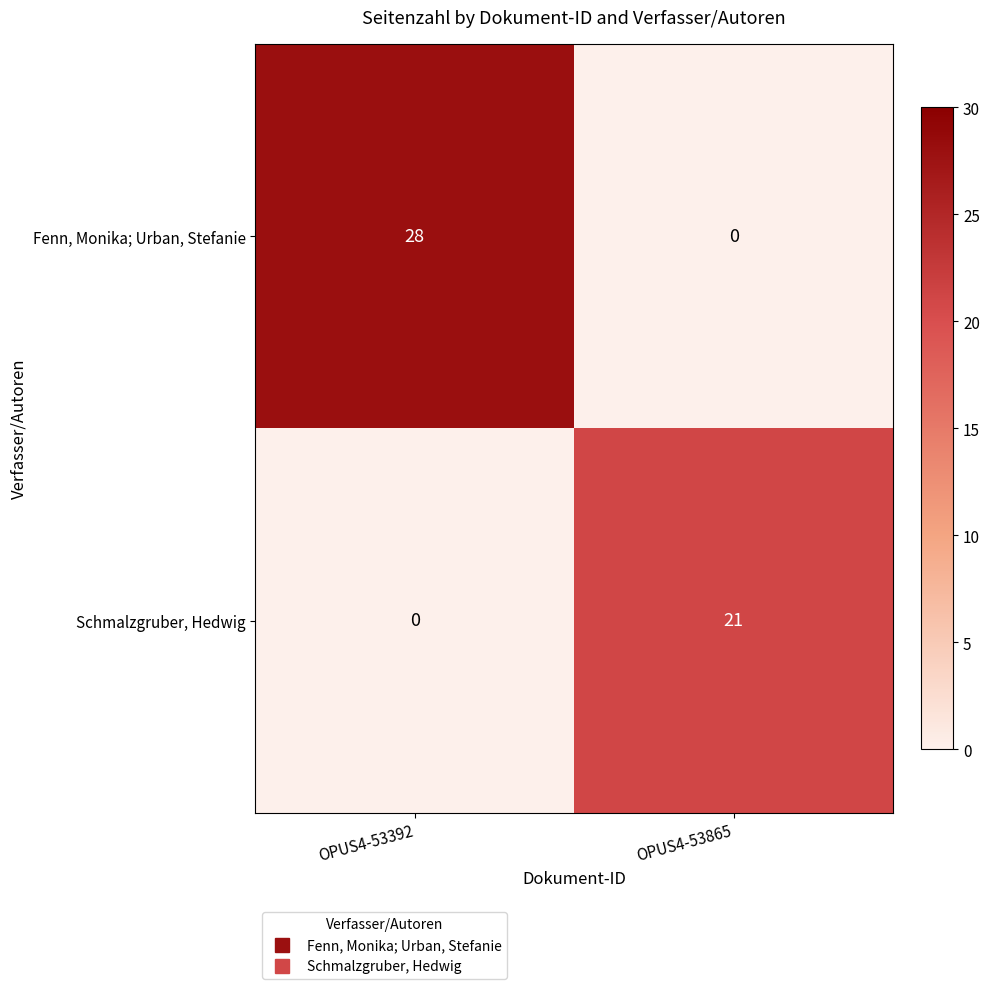

What is the difference between the maximum and minimum values in the Fenn, Monika; Urban, Stefanie series?

28